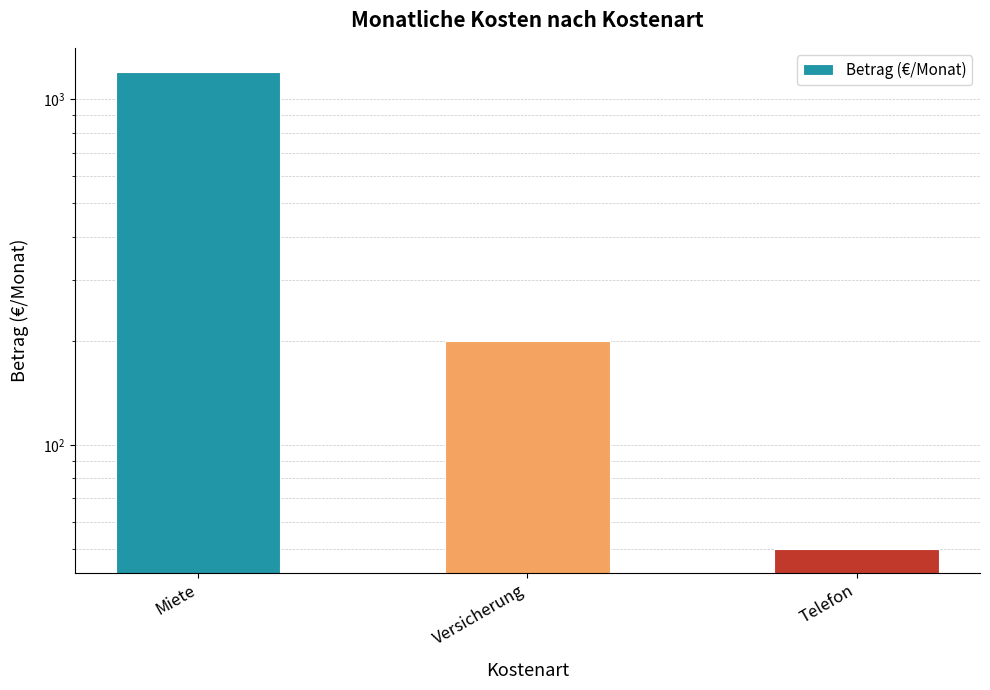

What is the label of the 2nd bar from the right?

Versicherung